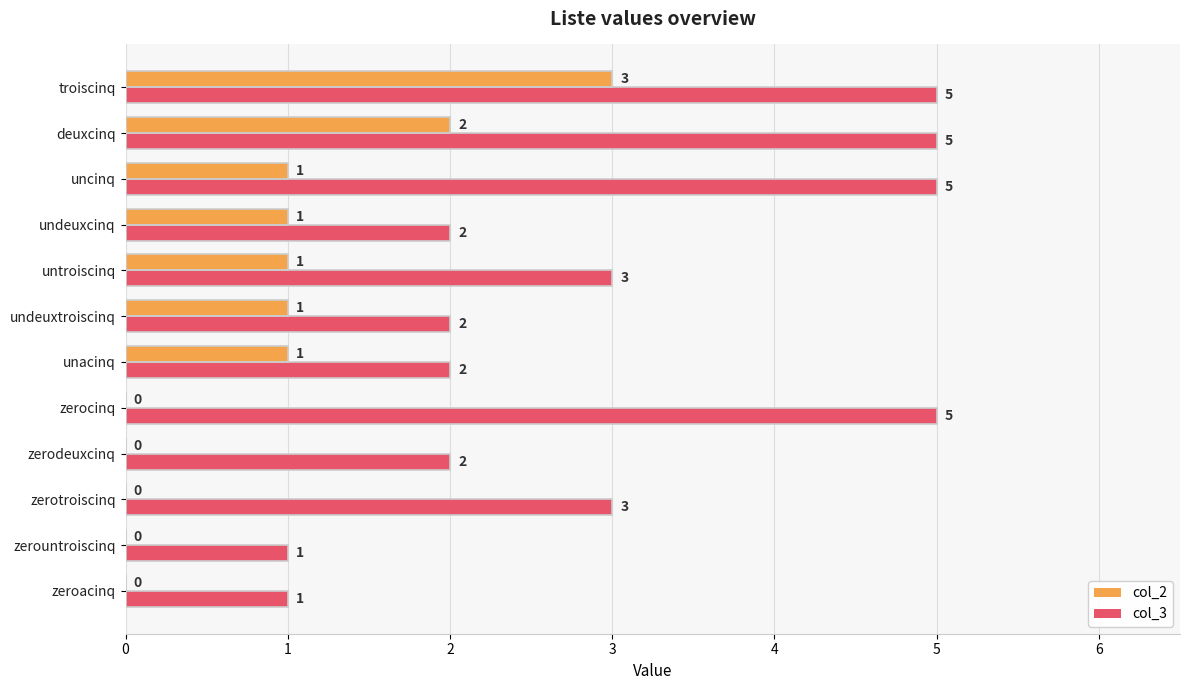

How many col_3 values are between 2 and 5?

10